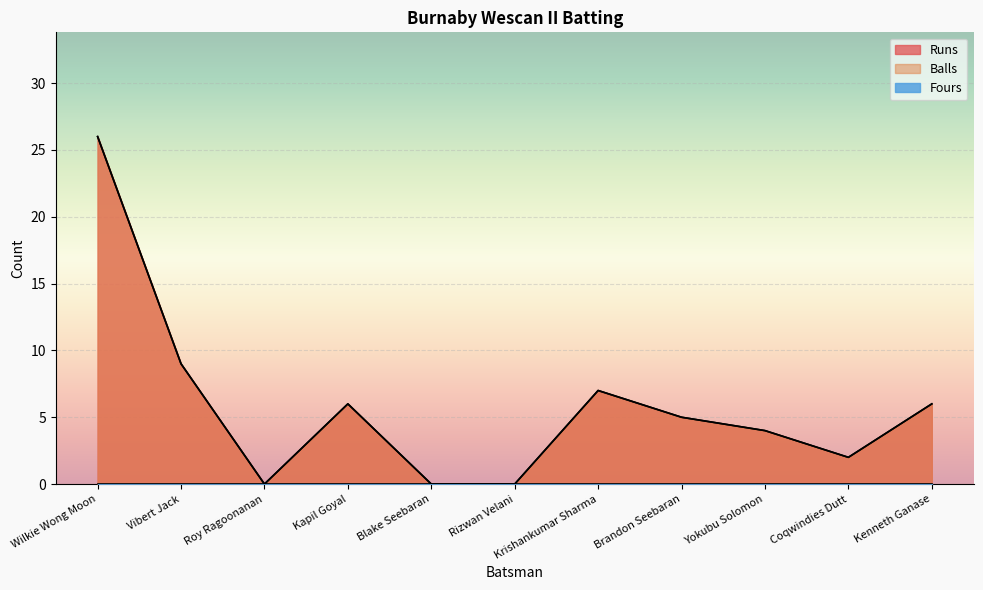

How many lines are shown in the chart?

3